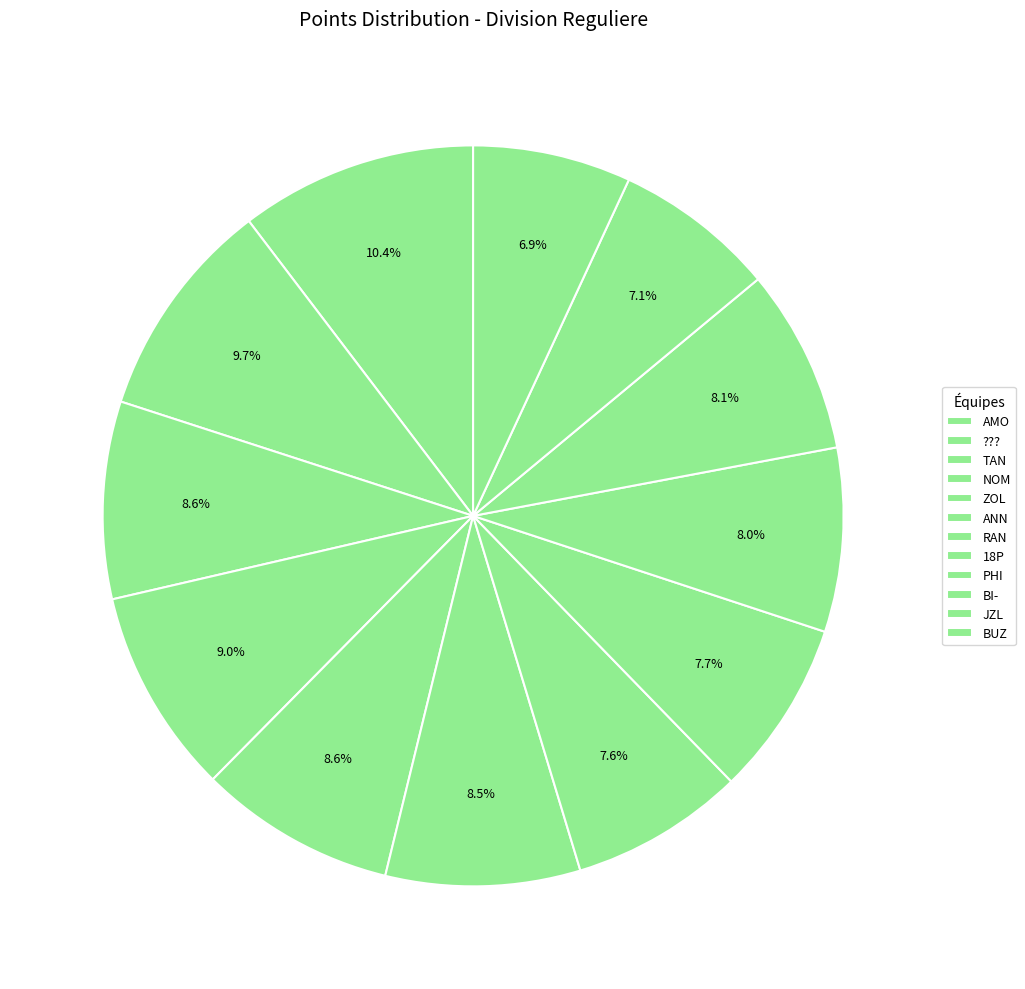

How many slices are in this pie chart?

12